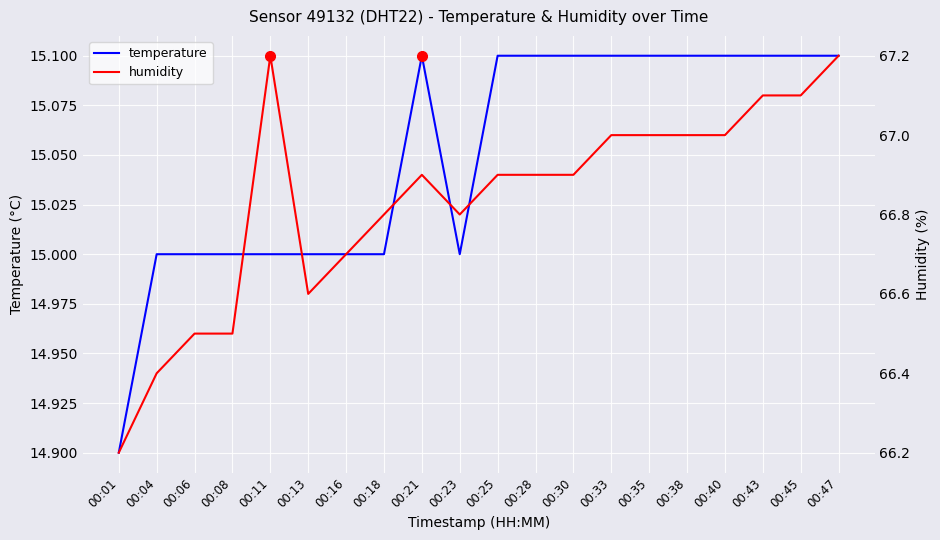

What is the total value across all series at 00:38?

82.1